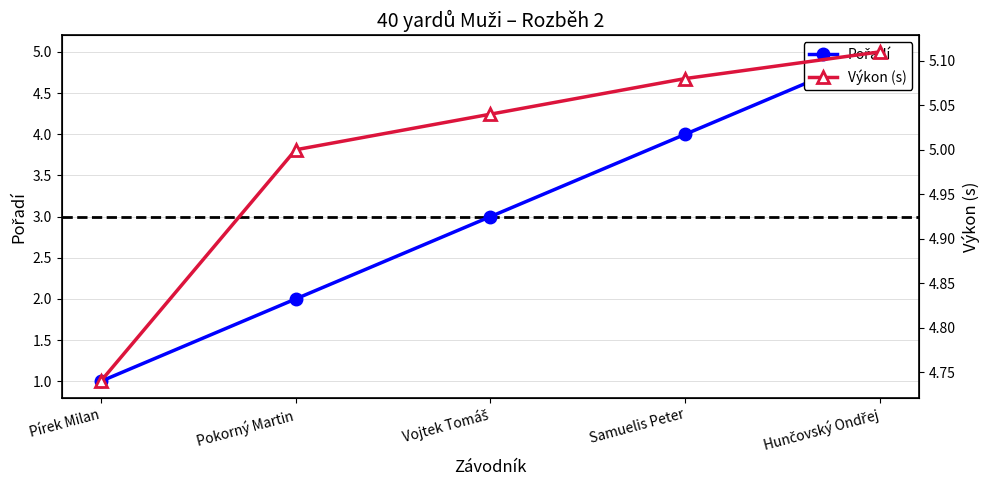

Is this an area chart (filled region under the line)?

No